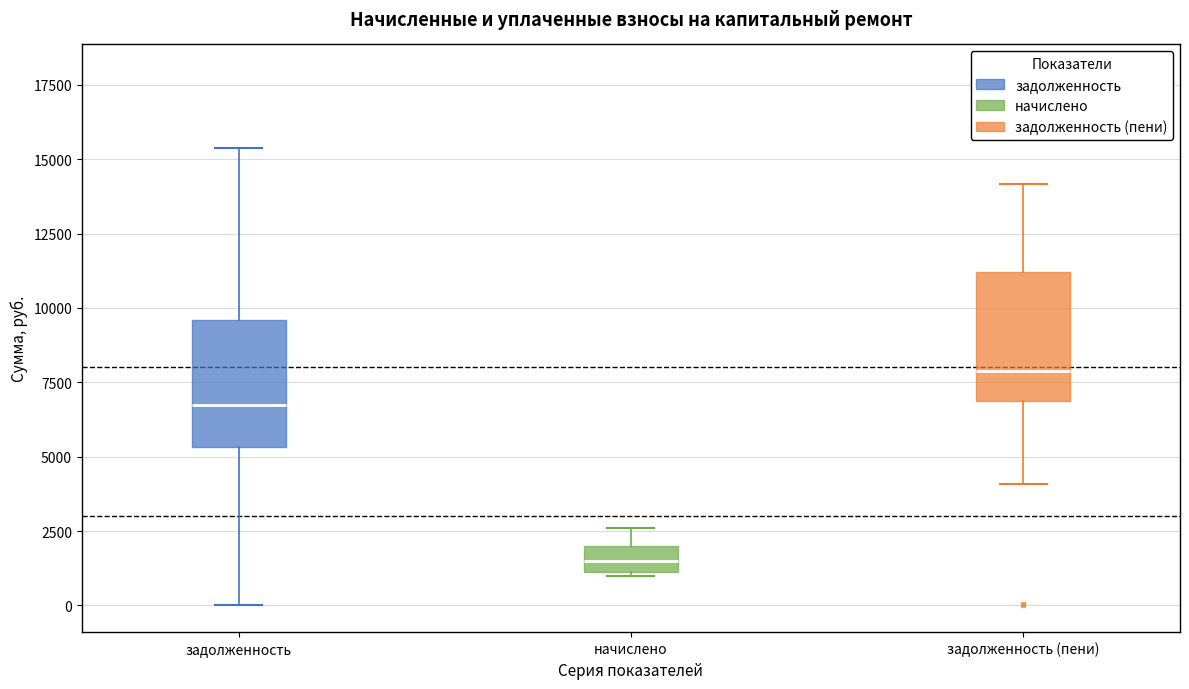

Reading left to right, read every box against the y-axis: the position of its median line, the range the box covers, and the ends of its whiskers. The values are not printed on the chart, so give them approximately, as read against the axis.

задолженность: median 6500, box 5500 to 9500, whiskers 0 to 15500
начислено: median 1500, box 1000 to 2000, whiskers 1000 to 2500
задолженность (пени): median 8000, box 7000 to 11000, whiskers 4000 to 14000